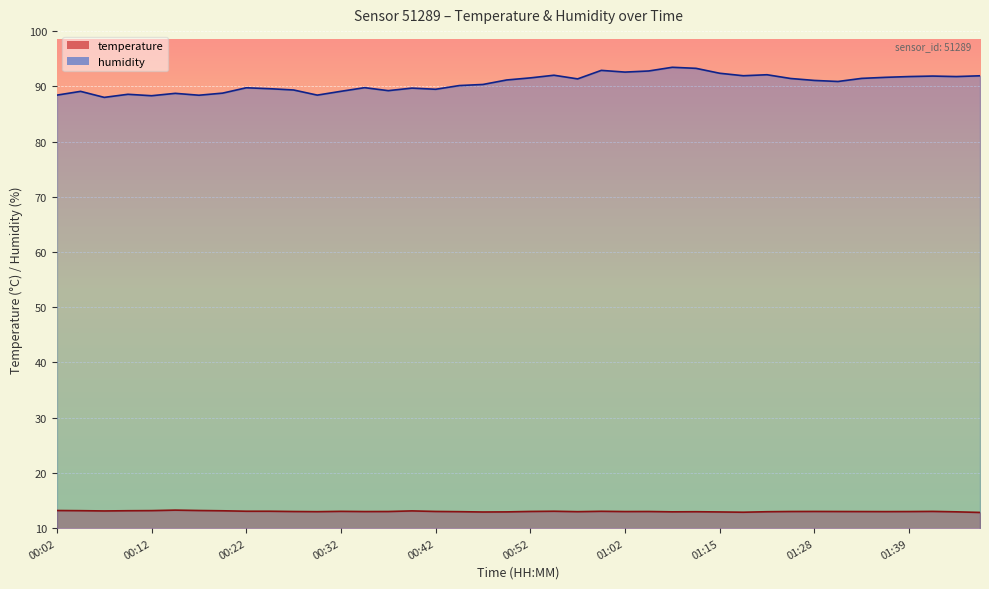

The value of temperature at 00:54 is 6.0. True or false?

False